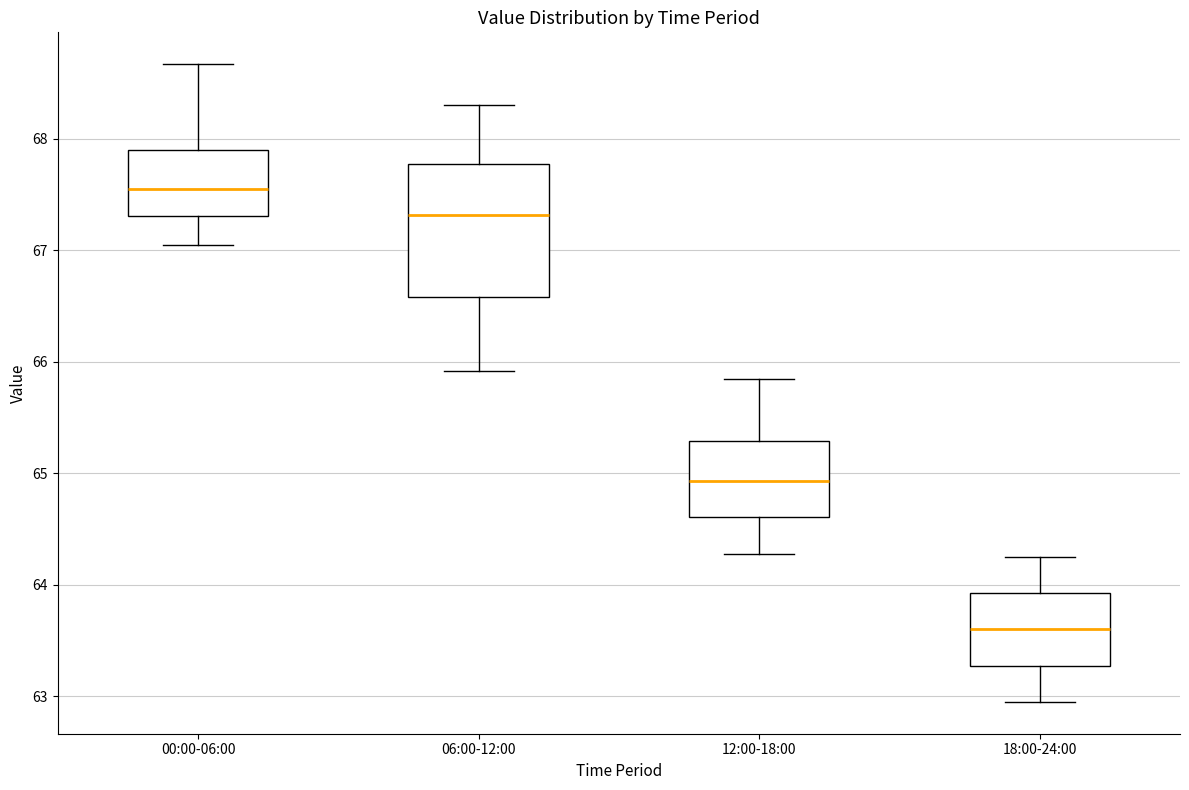

Reading left to right, read every box against the y-axis: the position of its median line, the range the box covers, and the ends of its whiskers. The values are not printed on the chart, so give them approximately, as read against the axis.

00:00-06:00: median 67.6, box 67.3 to 67.9, whiskers 67.1 to 68.7
06:00-12:00: median 67.3, box 66.6 to 67.8, whiskers 65.9 to 68.3
12:00-18:00: median 64.9, box 64.6 to 65.3, whiskers 64.3 to 65.9
18:00-24:00: median 63.6, box 63.3 to 63.9, whiskers 63.0 to 64.3